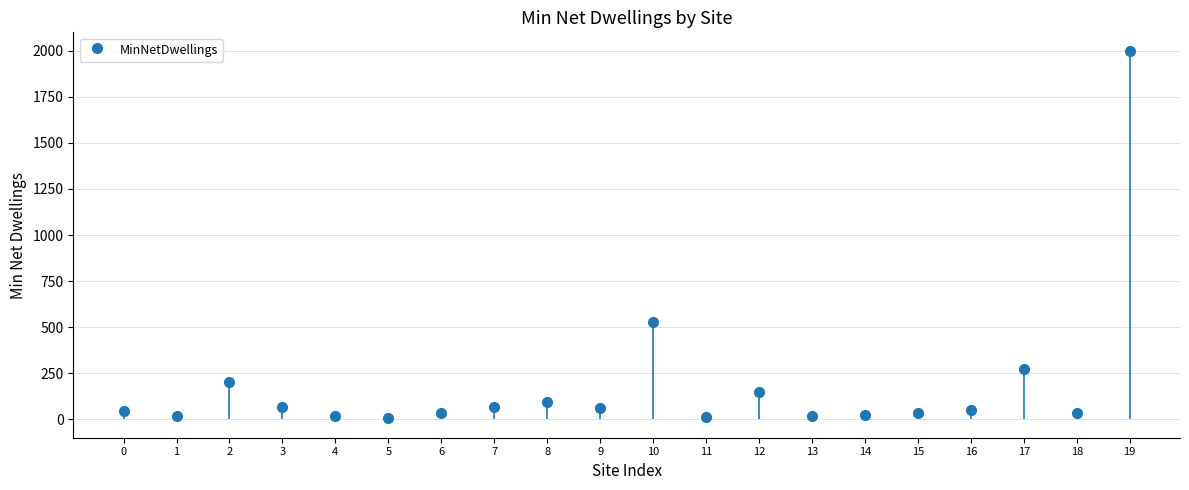

What is the smallest value displayed?

6